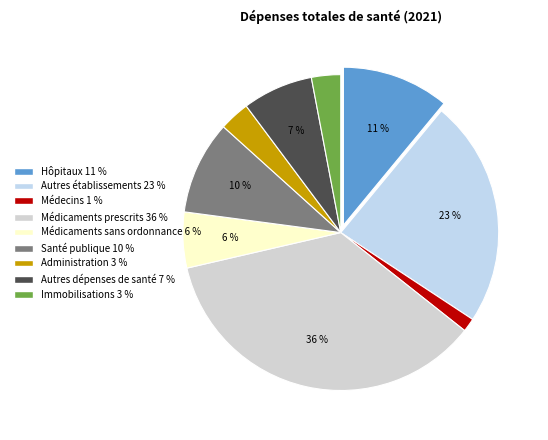

Is there any slice that represents more than half of the pie?

No